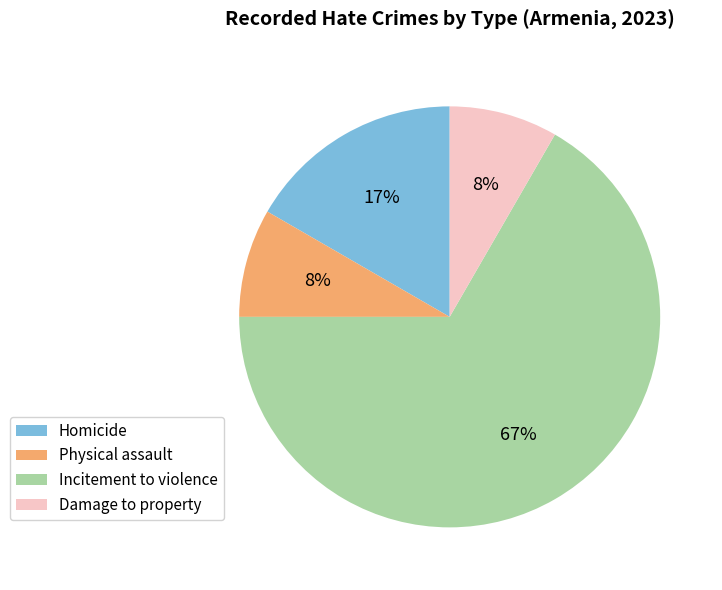

Combined, do Damage to property and Incitement to violence account for over 50%?

Yes